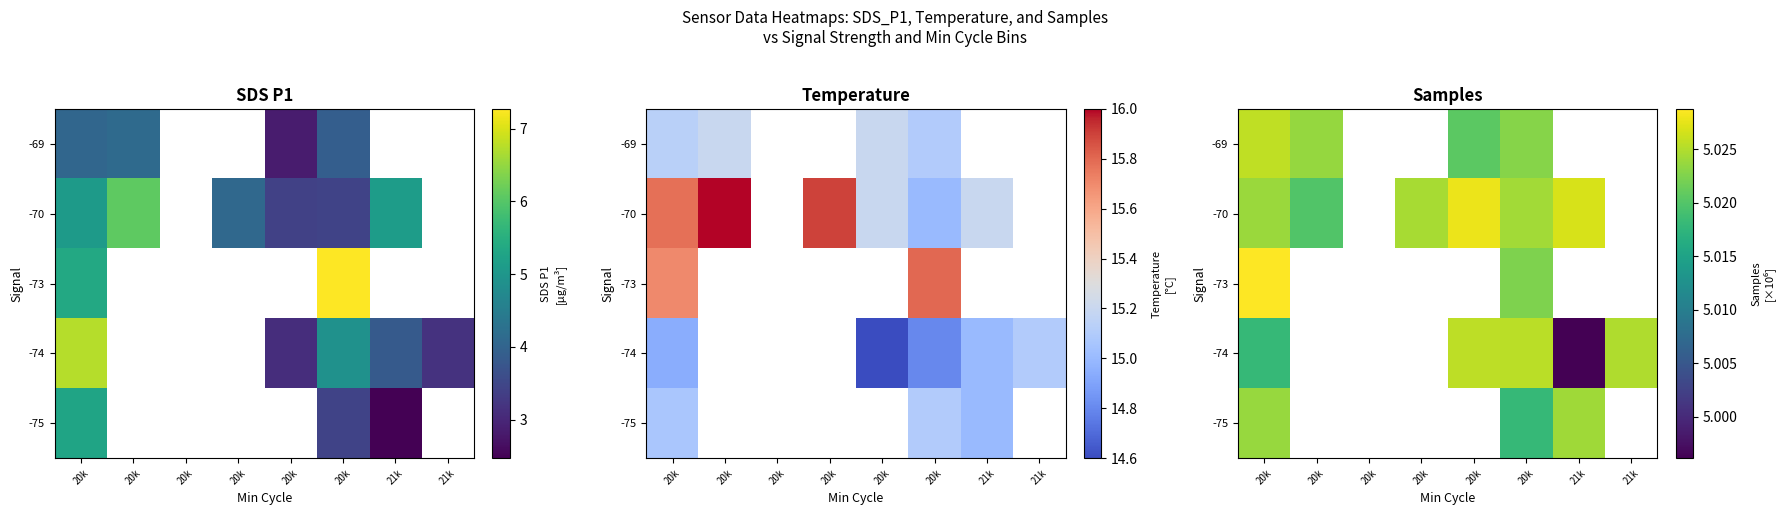

Which label corresponds to the smallest value in the chart?

21k